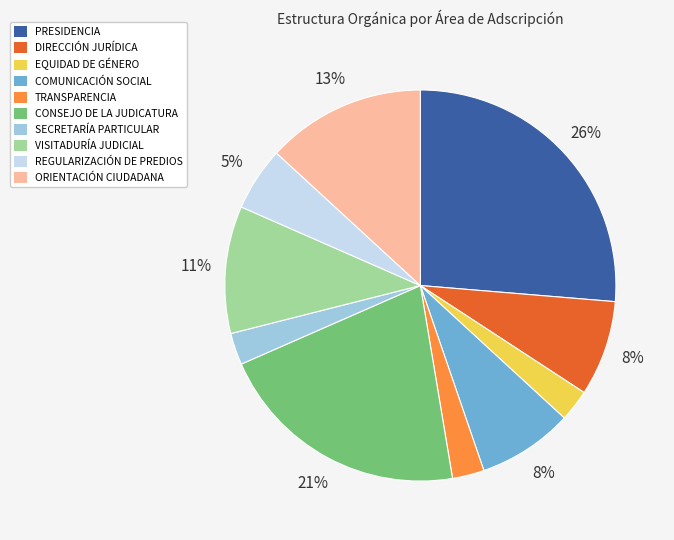

To the nearest percent, what percentage of the pie is CONSEJO DE LA JUDICATURA?

21%